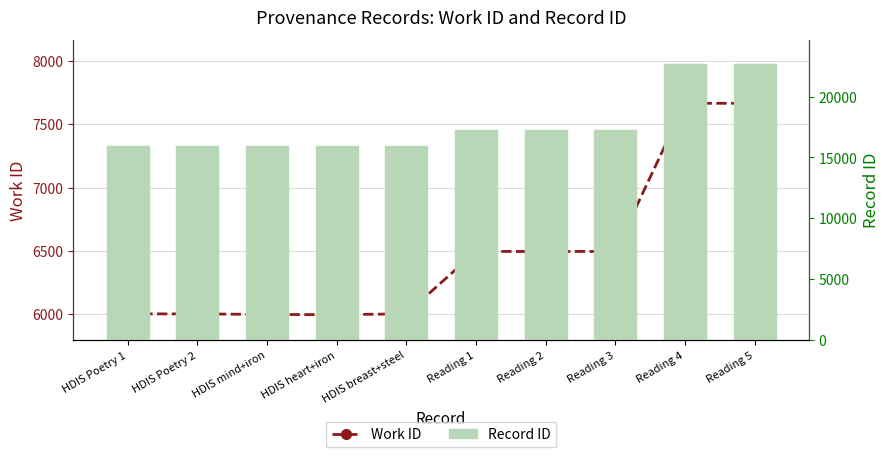

What position from the right is Reading 2?

4